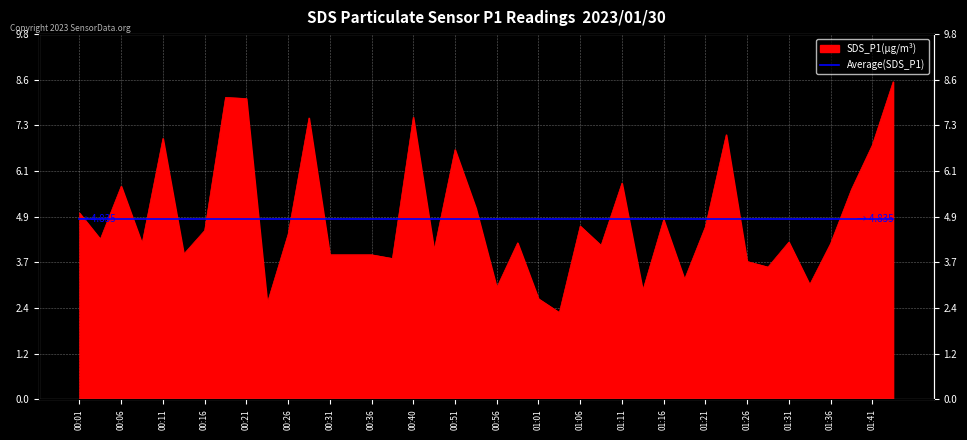

Reading left to right, what are all the values shown in this chart?

00:01=5.0	00:04=4.3	00:06=5.7	00:09=4.2	00:11=7.0	00:13=3.9	00:16=4.5	00:18=8.1	00:21=8.1	00:23=2.6	00:26=4.4	00:28=7.5	00:31=3.9	00:33=3.9	00:36=3.9	00:38=3.8	00:40=7.6	00:49=4.0	00:51=6.7	00:54=5.1	00:56=3.0	00:59=4.2	01:01=2.7	01:03=2.3	01:06=4.7	01:08=4.1	01:11=5.8	01:13=2.9	01:16=4.8	01:18=3.2	01:21=4.6	01:23=7.1	01:26=3.7	01:28=3.5	01:31=4.2	01:33=3.1	01:36=4.2	01:38=5.6	01:41=6.8	01:43=8.5